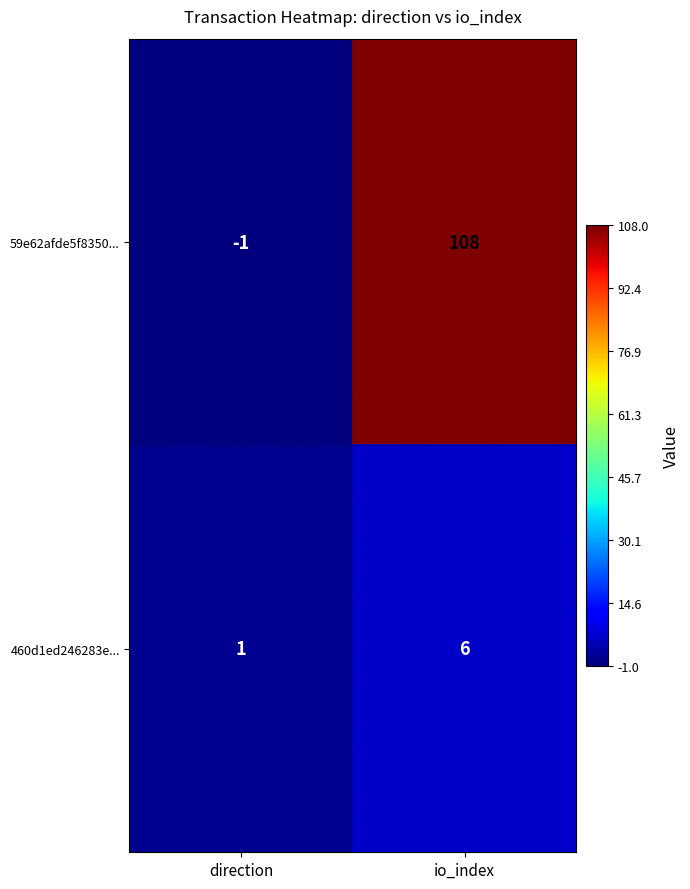

Reading right to left, what are all the values shown in this chart?

59e62afde5f8350...: io_index=108	direction=-1
460d1ed246283e...: io_index=6	direction=1